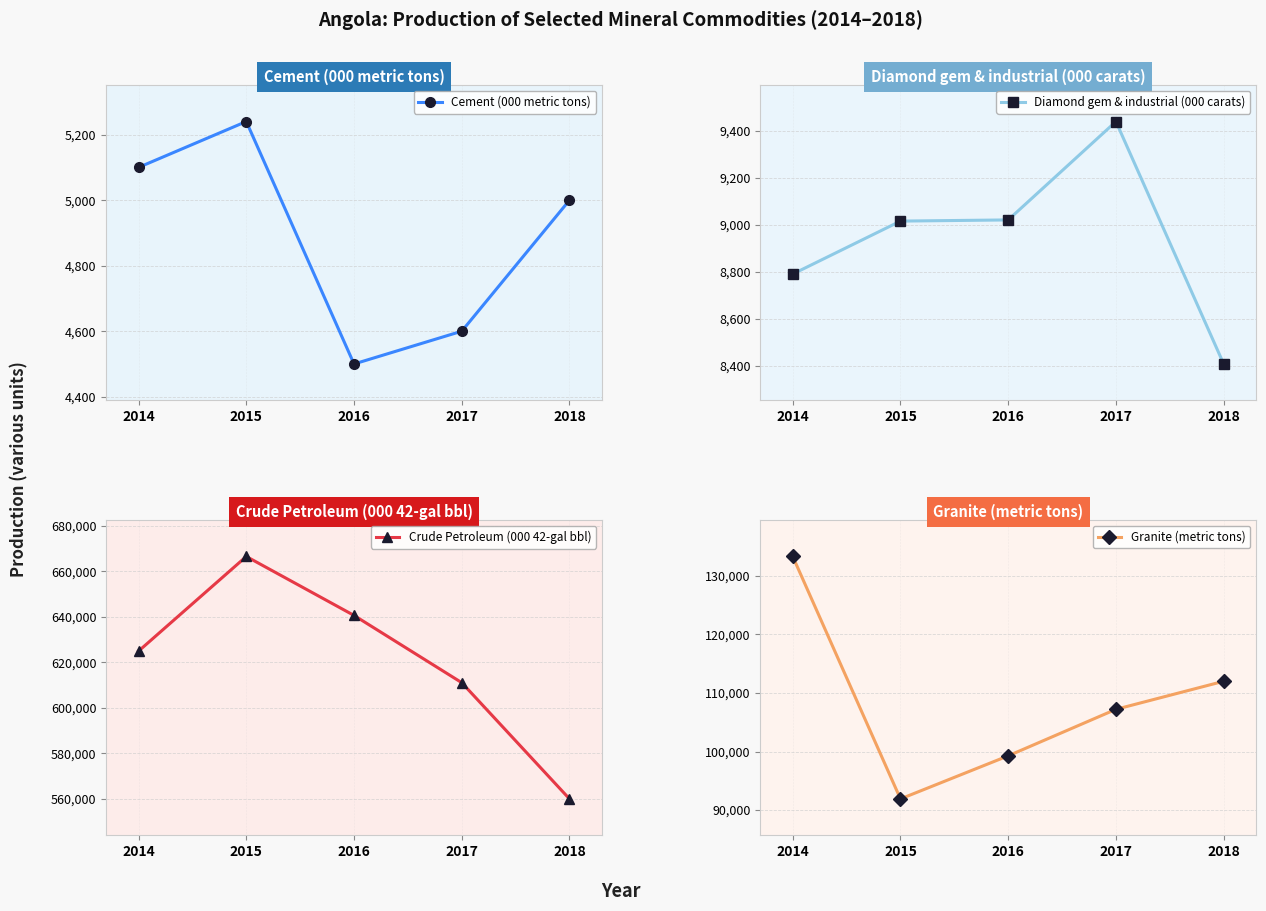

Rank the categories by Crude Petroleum (000 42-gal bbl) value from lowest to highest.

2018, 2017, 2014, 2016, 2015